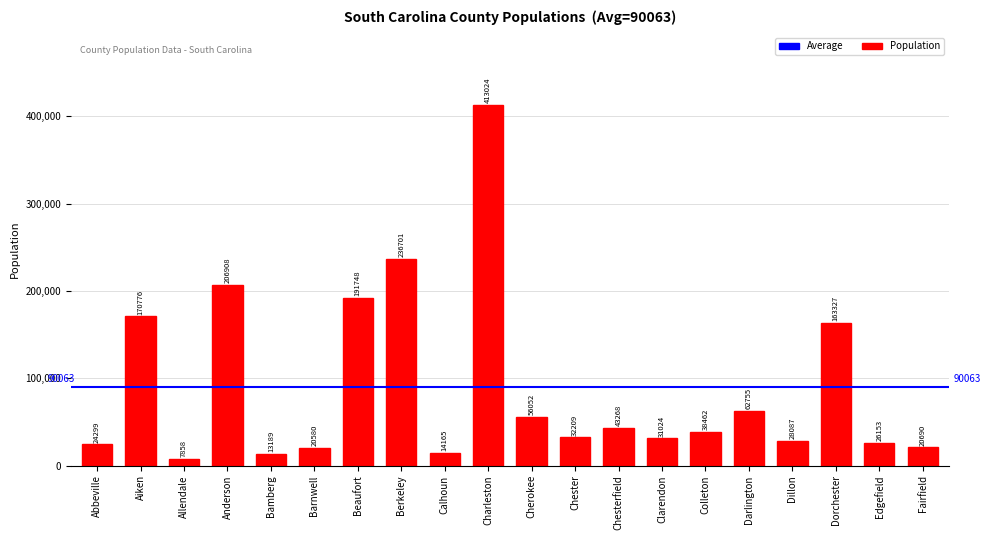

Are the bars horizontal?

No